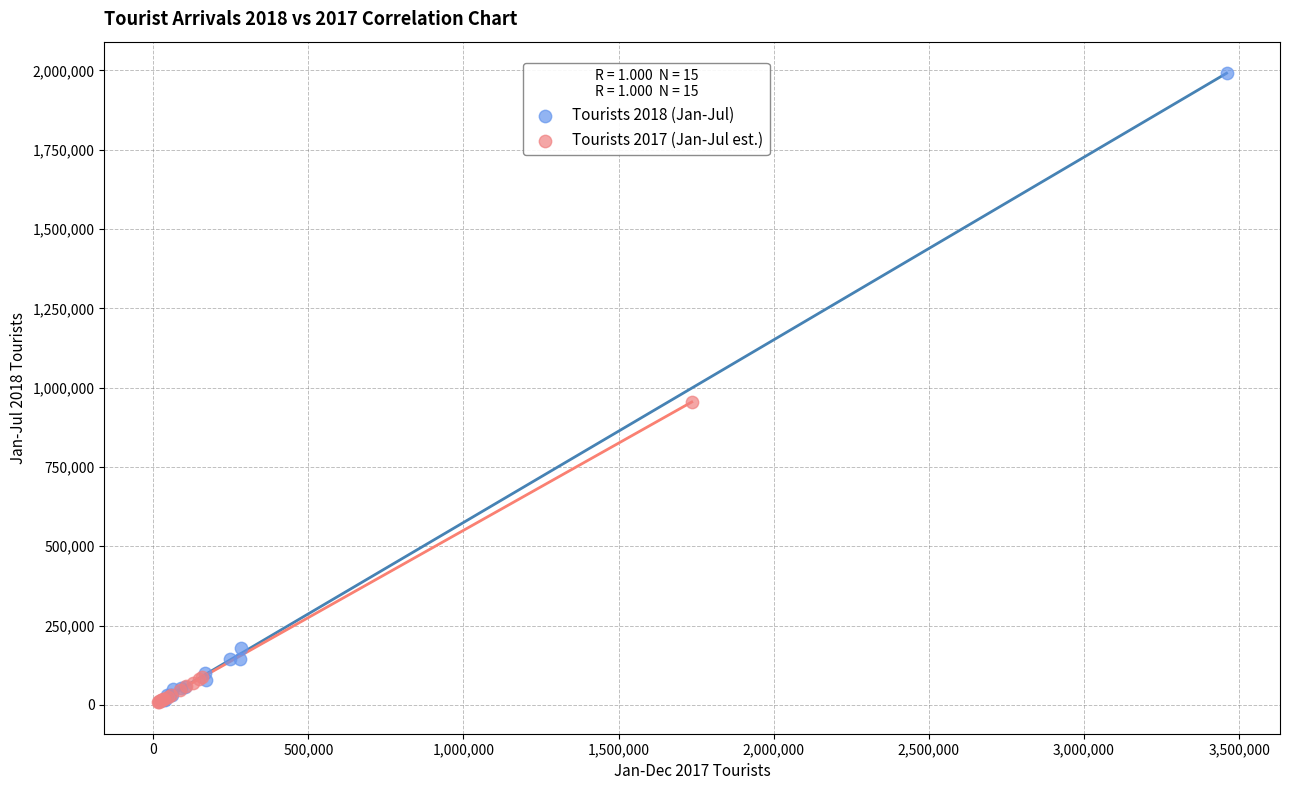

Which series reaches the maximum Y coordinate?

Tourists 2018 (Jan-Jul)